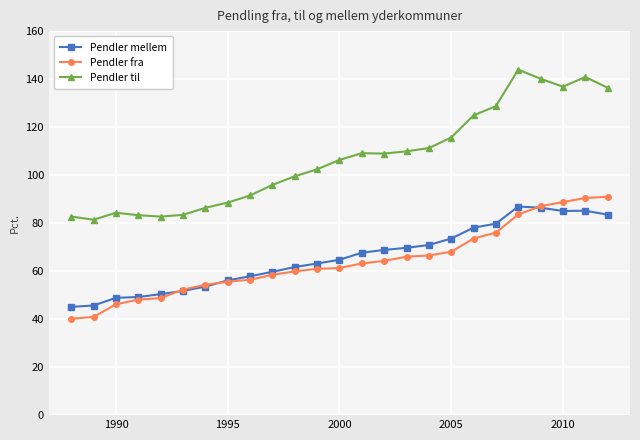

Which series has the largest range (max minus min)?

Pendler til